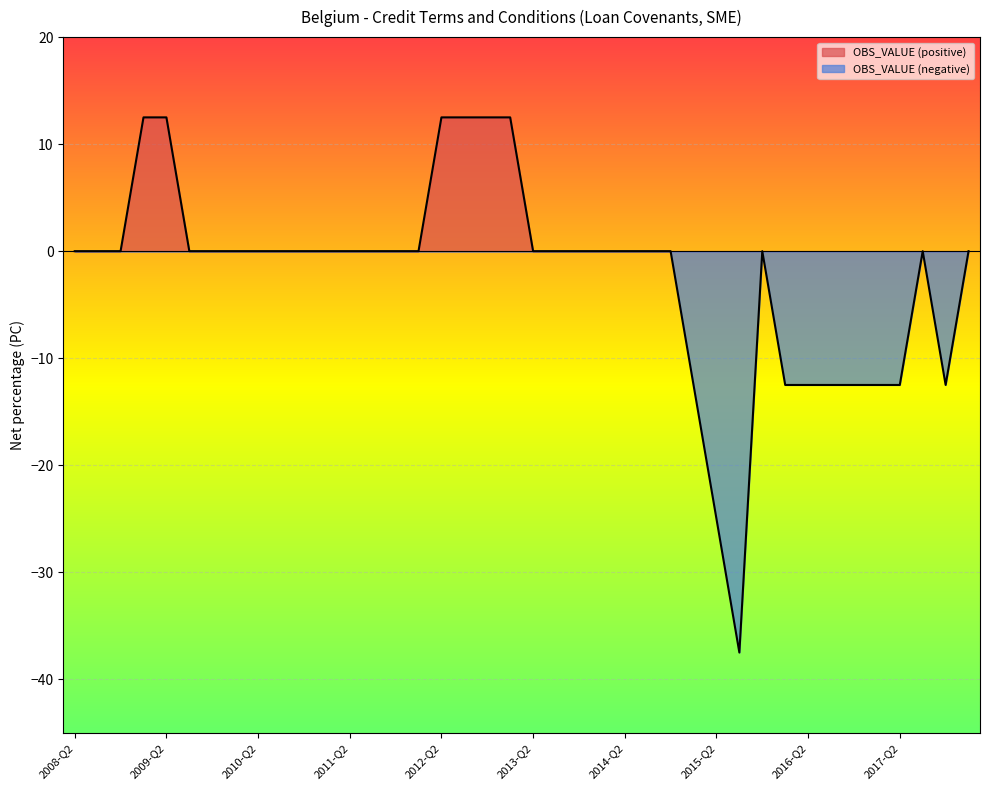

What is the label of the 37th point from the left?

2017-Q2